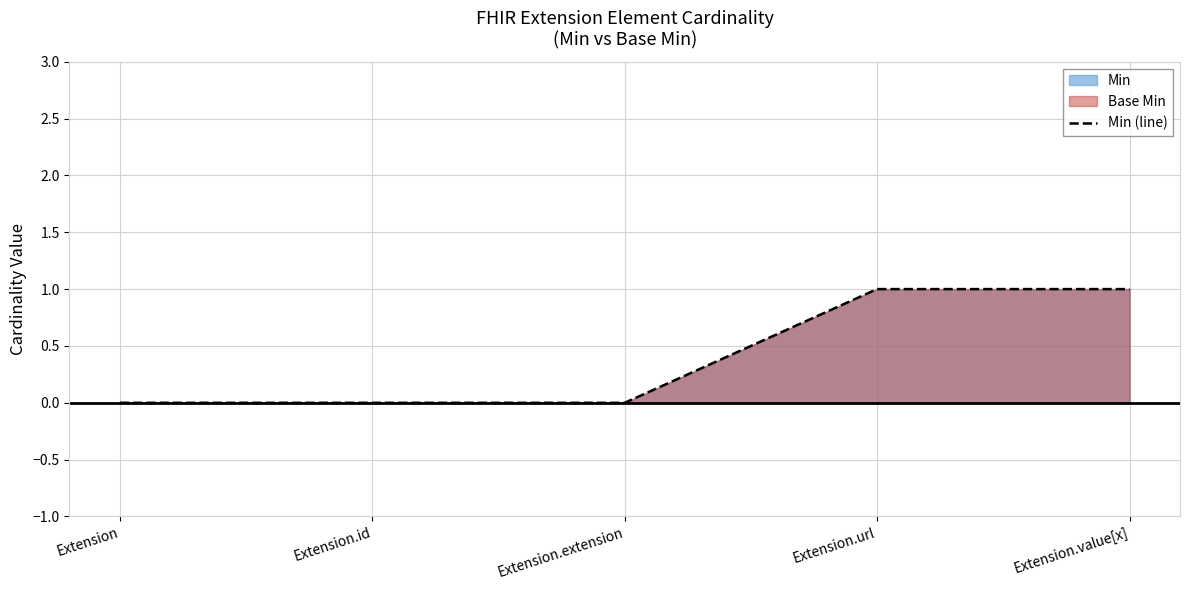

What is the change in value from Extension.id to Extension.value[x]?

+1